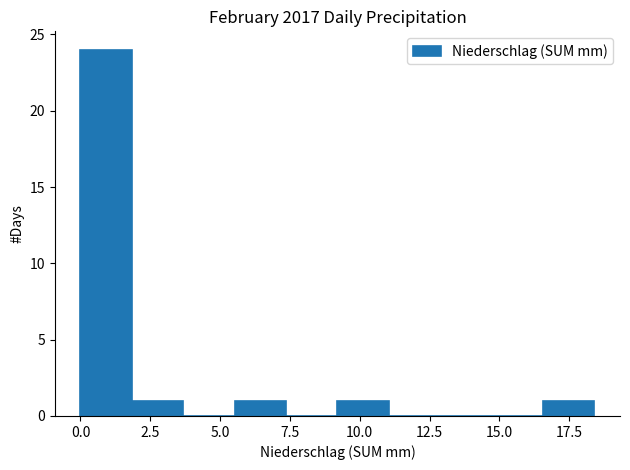

Read against the x-axis, roughly where is the centre of the tallest bar?

1.0